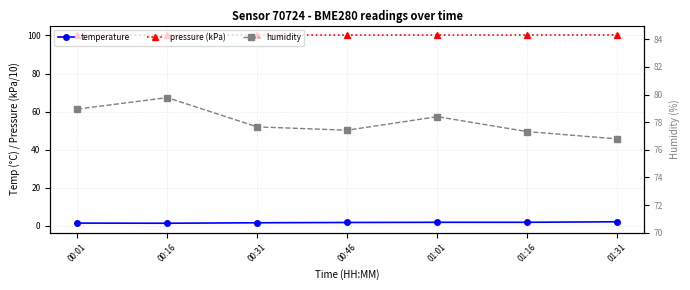

Rank the series at 01:16 from lowest to highest value.

temperature, humidity, pressure (kPa)